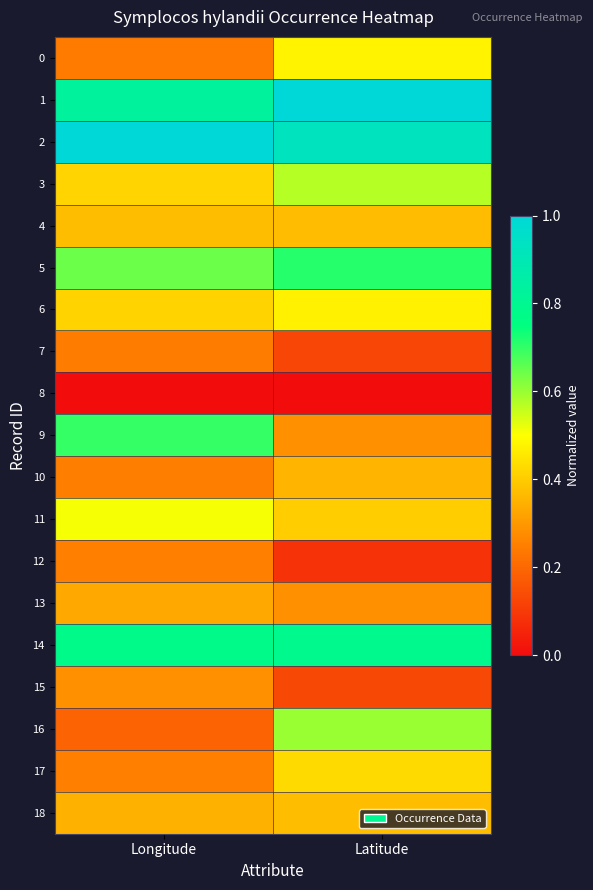

Between Longitude and Latitude, which is larger?

Latitude